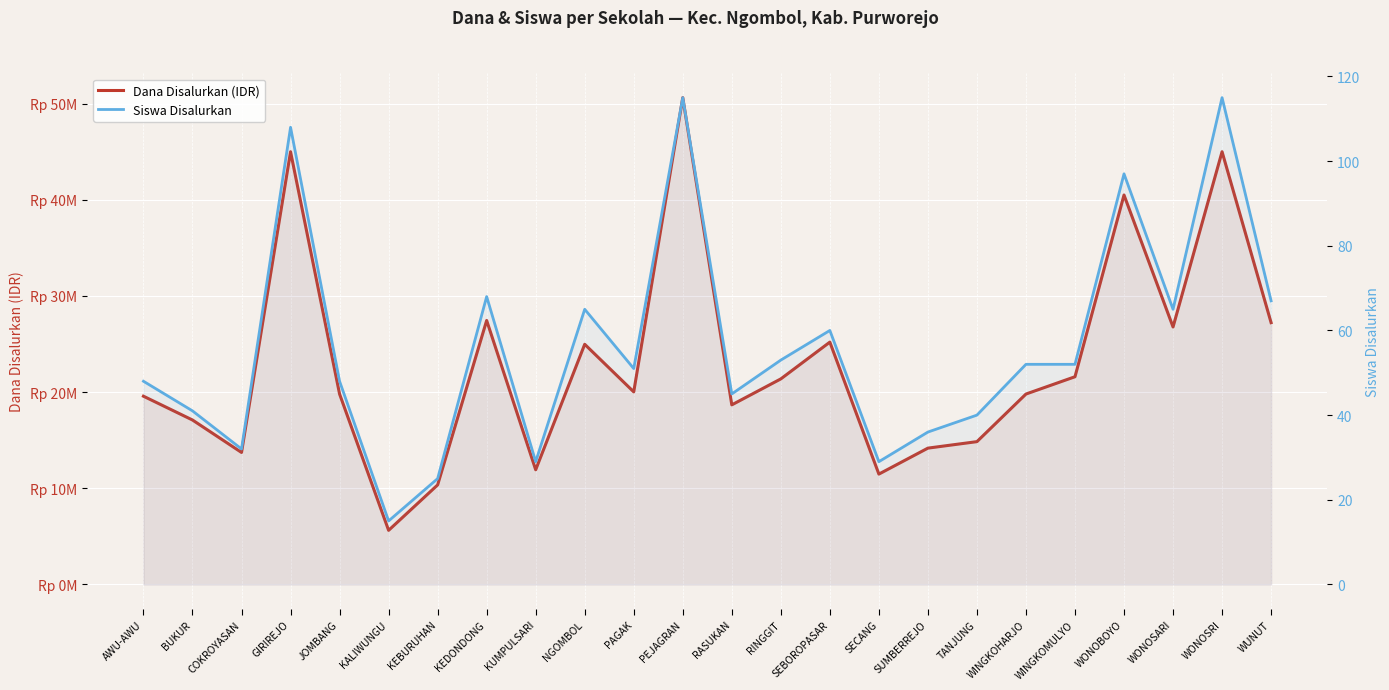

What is the difference between the second highest and second lowest values in the Siswa Disalurkan series?

90